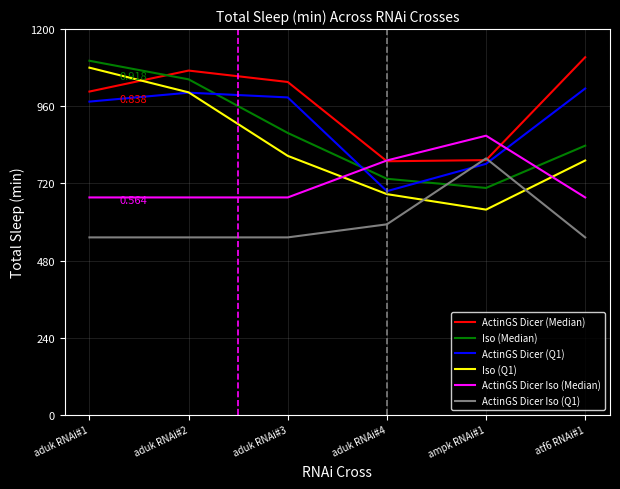

Is this an area chart (filled region under the line)?

No